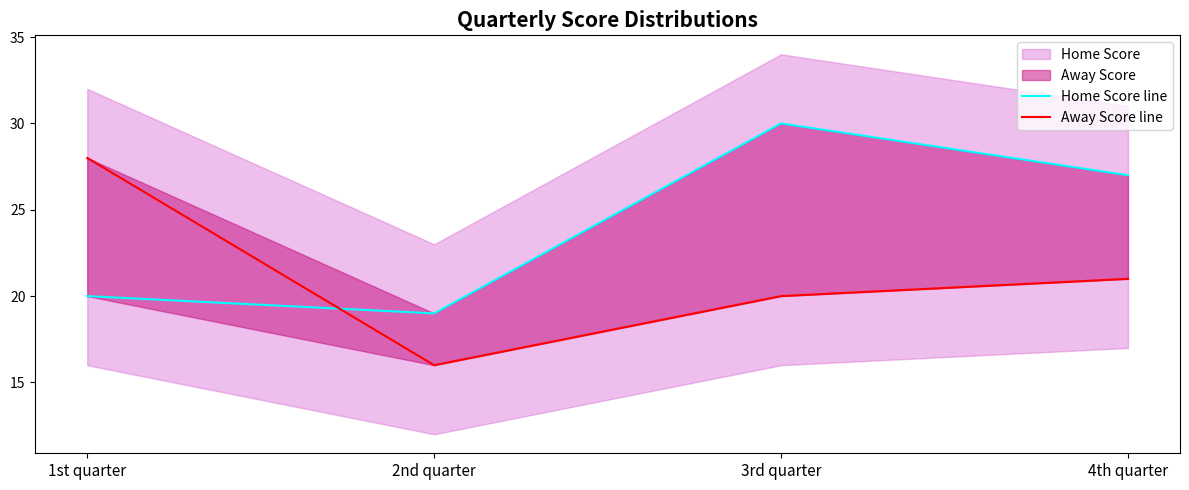

What is the label of the 3rd point from the left?

3rd quarter